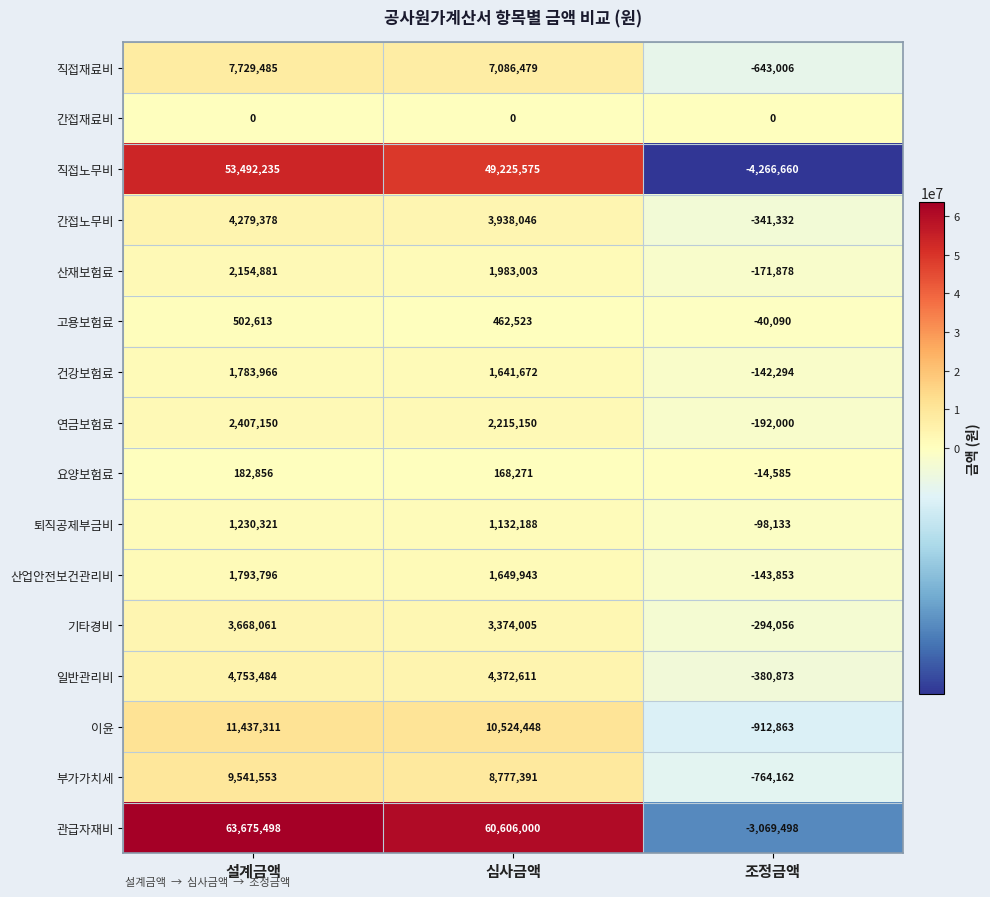

Where is 산업안전보건관리비 nearest to the value 824971?

심사금액